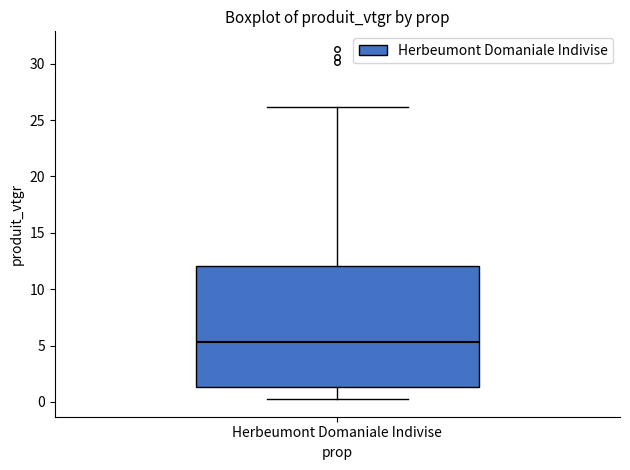

Transcribe this box plot: give where the median line is, the range the box spans, and where the two whiskers end, as read against the y-axis. The values are not printed on the chart, so give them approximately, as read against the axis.

median 5.5, box 1.5 to 12.0, whiskers 0.0 to 26.0